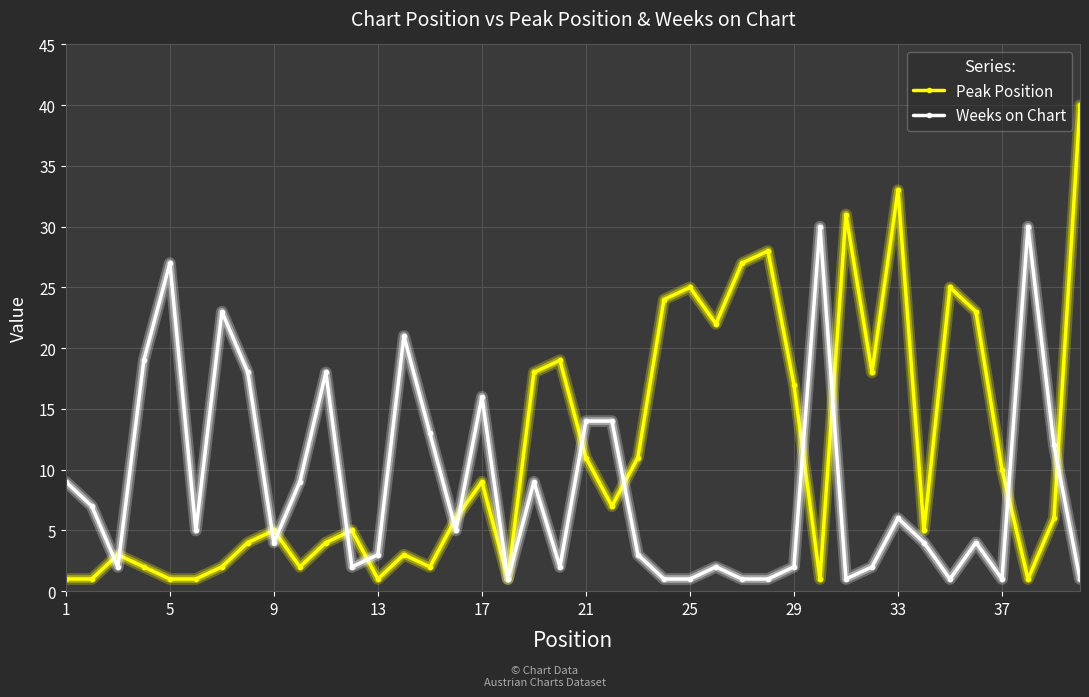

Which series has the widest spread of values?

Peak Position